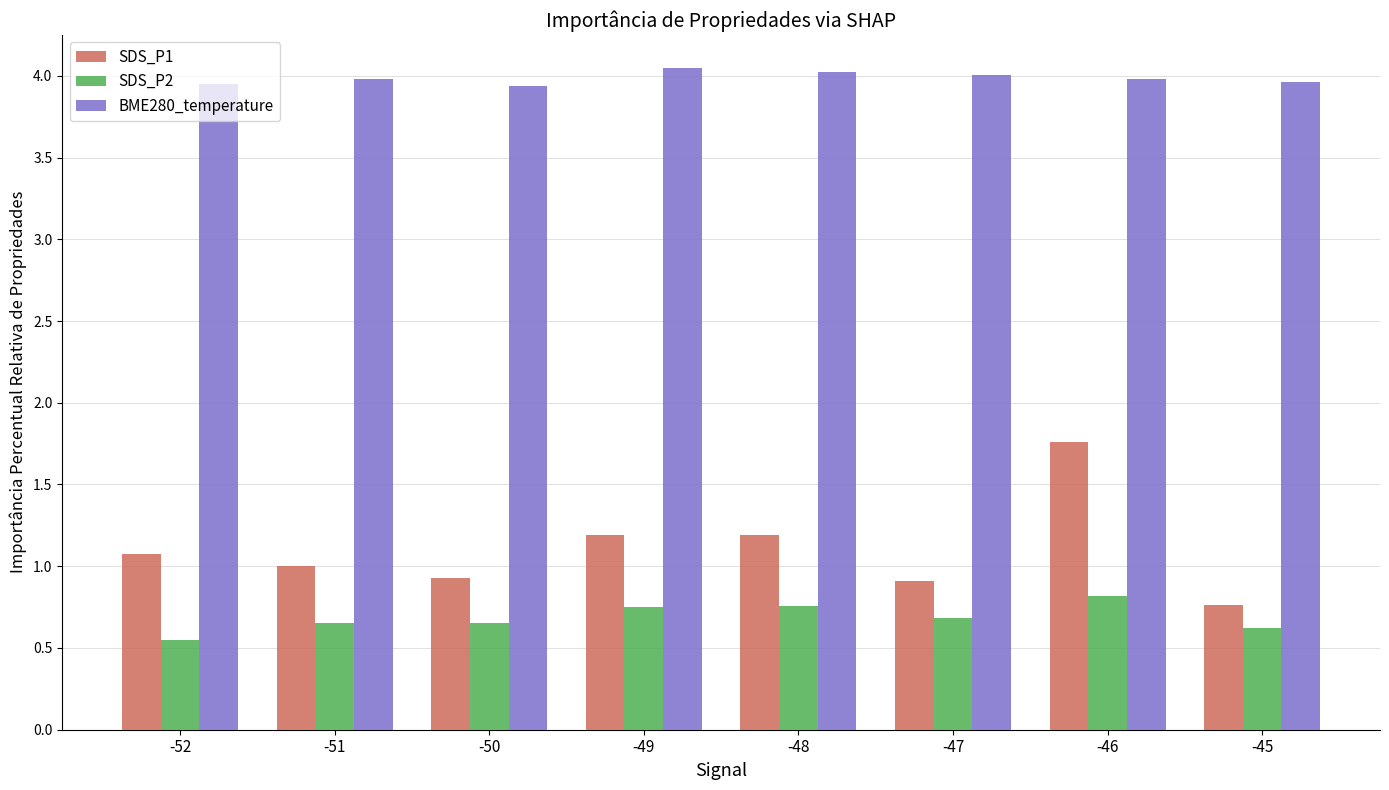

The BME280_temperature series shows 1.4 at -45. True or false?

False